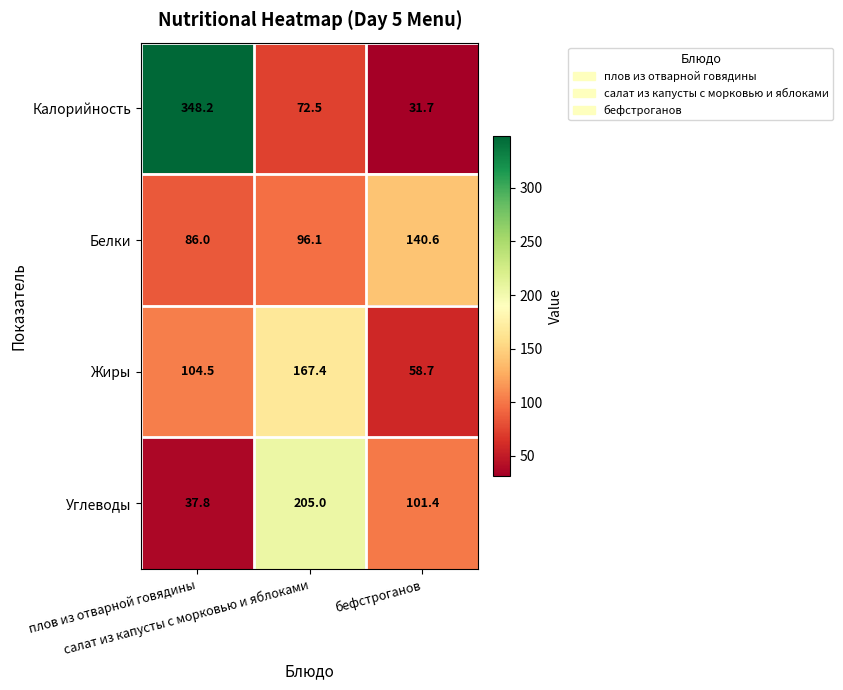

Between плов из отварной говядины and бефстроганов, which series saw the biggest shift?

Калорийность